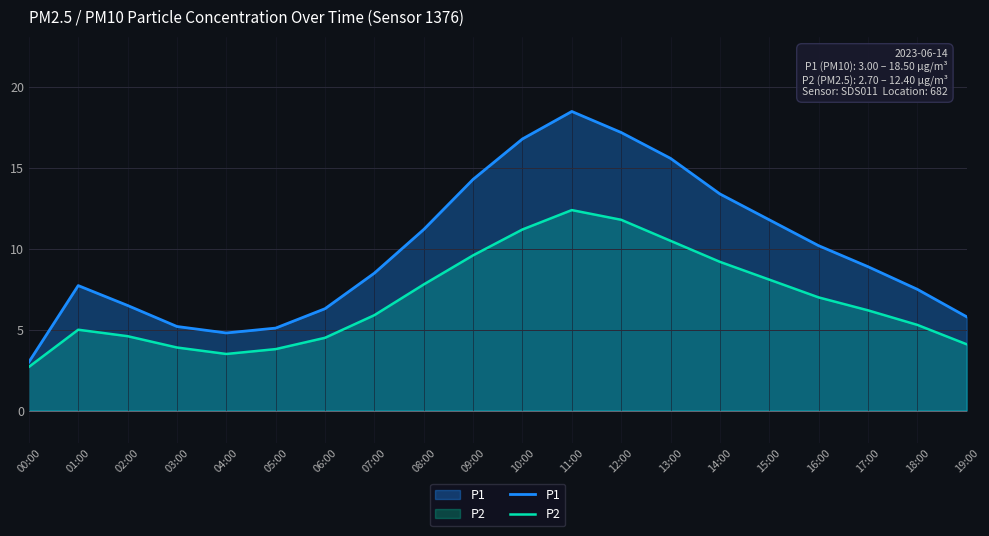

At which label does P1 first exceed 8?

07:00